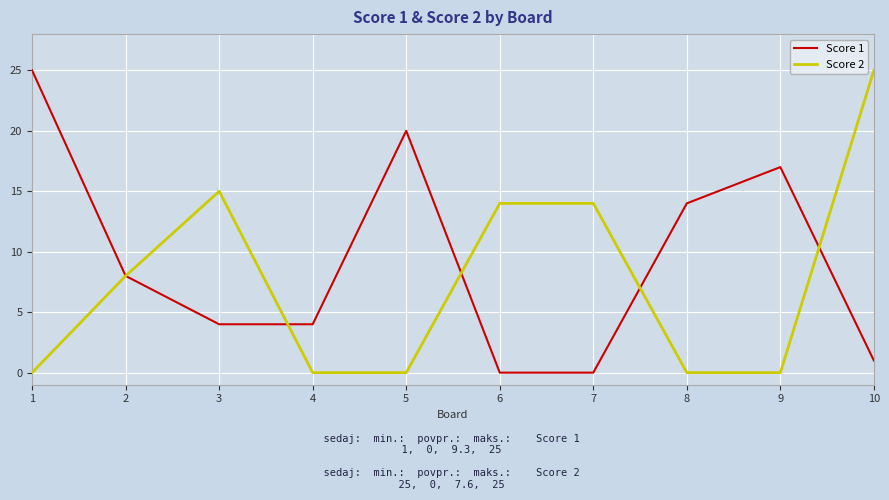

Reading right to left, list all the values displayed in this chart.

Score 1: 10=1	9=17	8=14	7=0	6=0	5=20	4=4	3=4	2=8	1=25
Score 2: 10=25	9=0	8=0	7=14	6=14	5=0	4=0	3=15	2=8	1=0